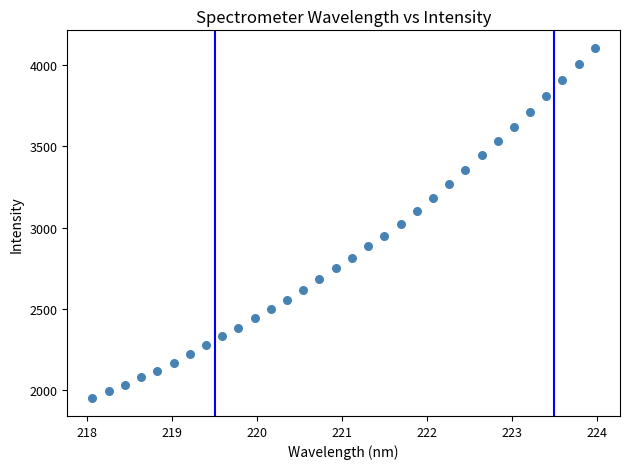

What is the range of X values (max minus min)?

5.9